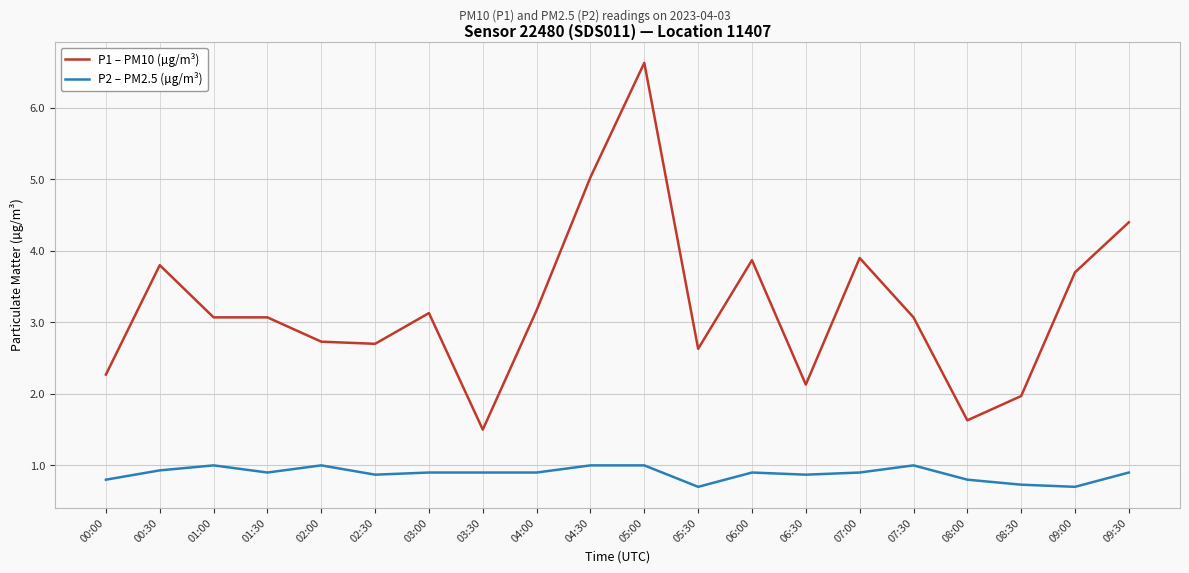

Between 01:00 and 04:30, which series saw the biggest shift?

P1 – PM10 (µg/m³)